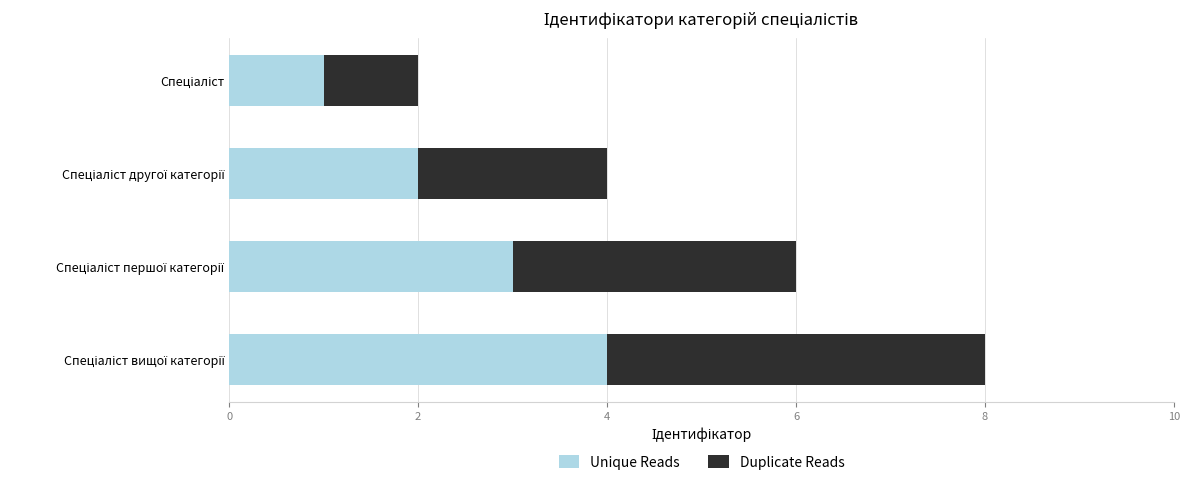

What is the sum of all Unique Reads values?

10